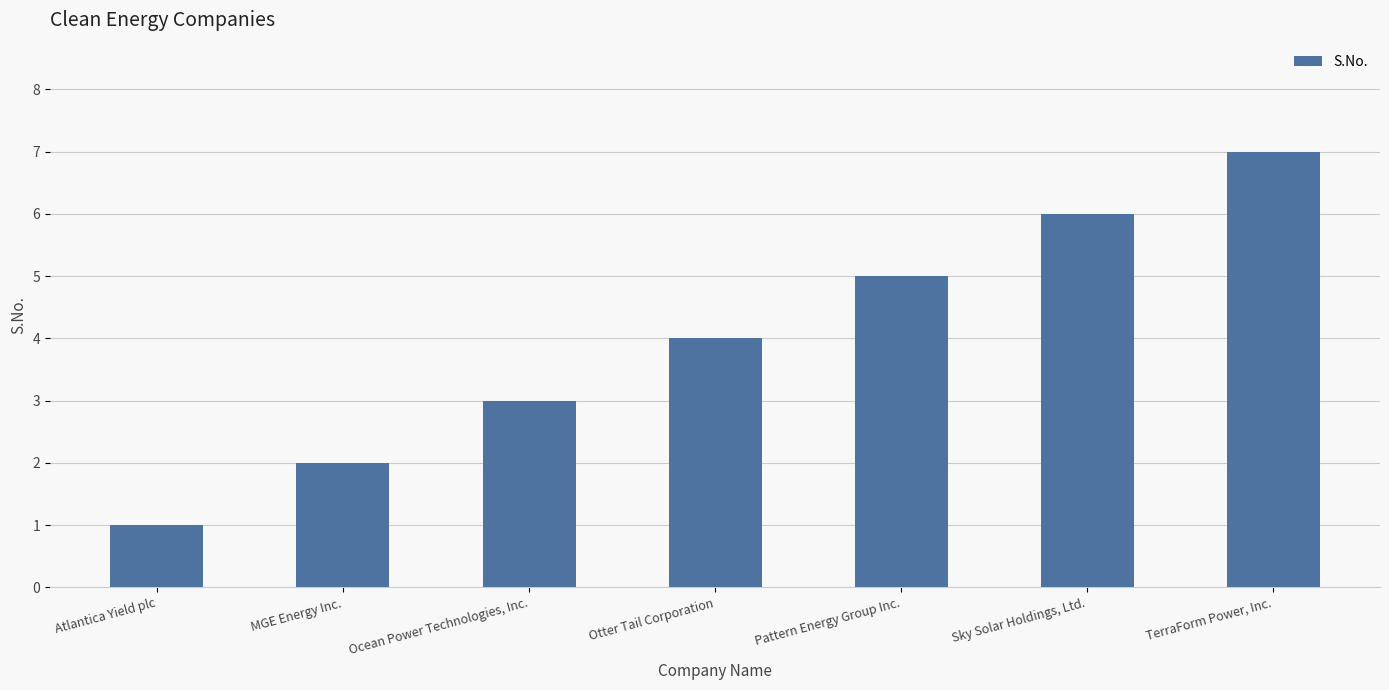

At which label is the value closest to 4?

Otter Tail Corporation